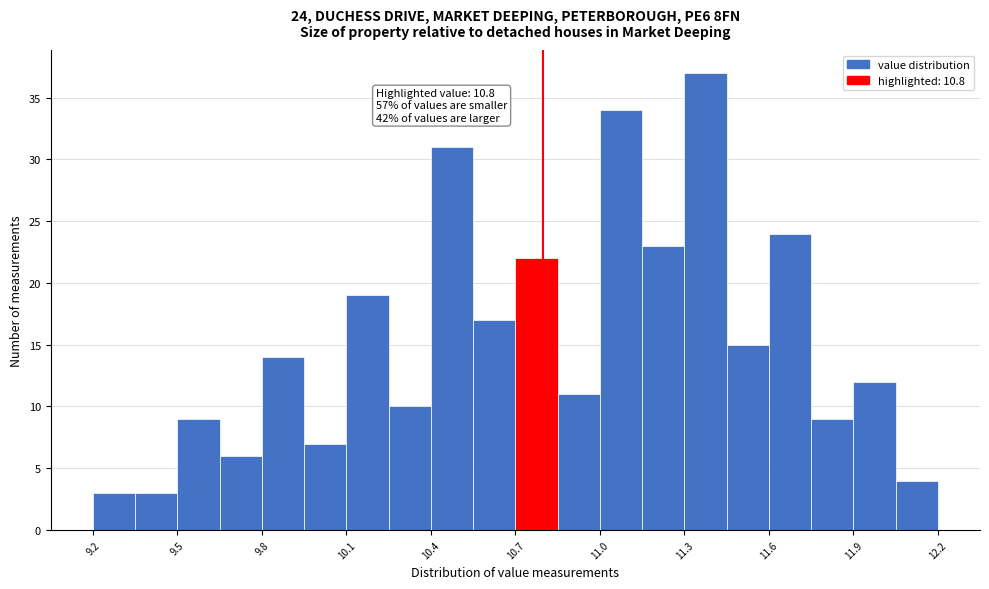

Around what value on the x-axis is the tallest bar? Give the approximate position of its centre, as read against the axis.

11.40